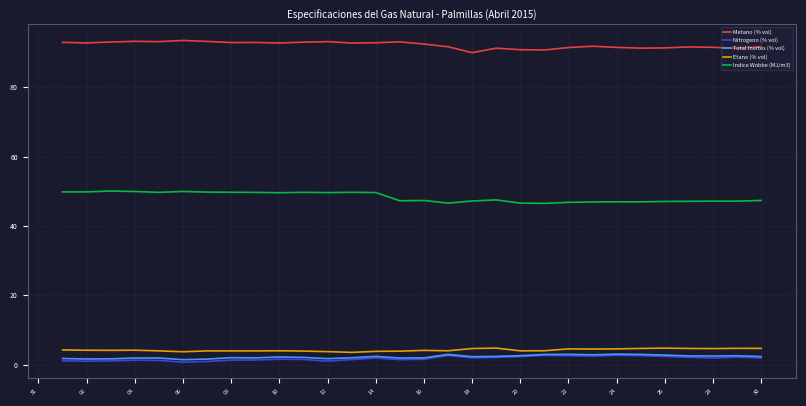

True or false: Etano (% vol) and Metano (% vol) intersect in this chart.

False